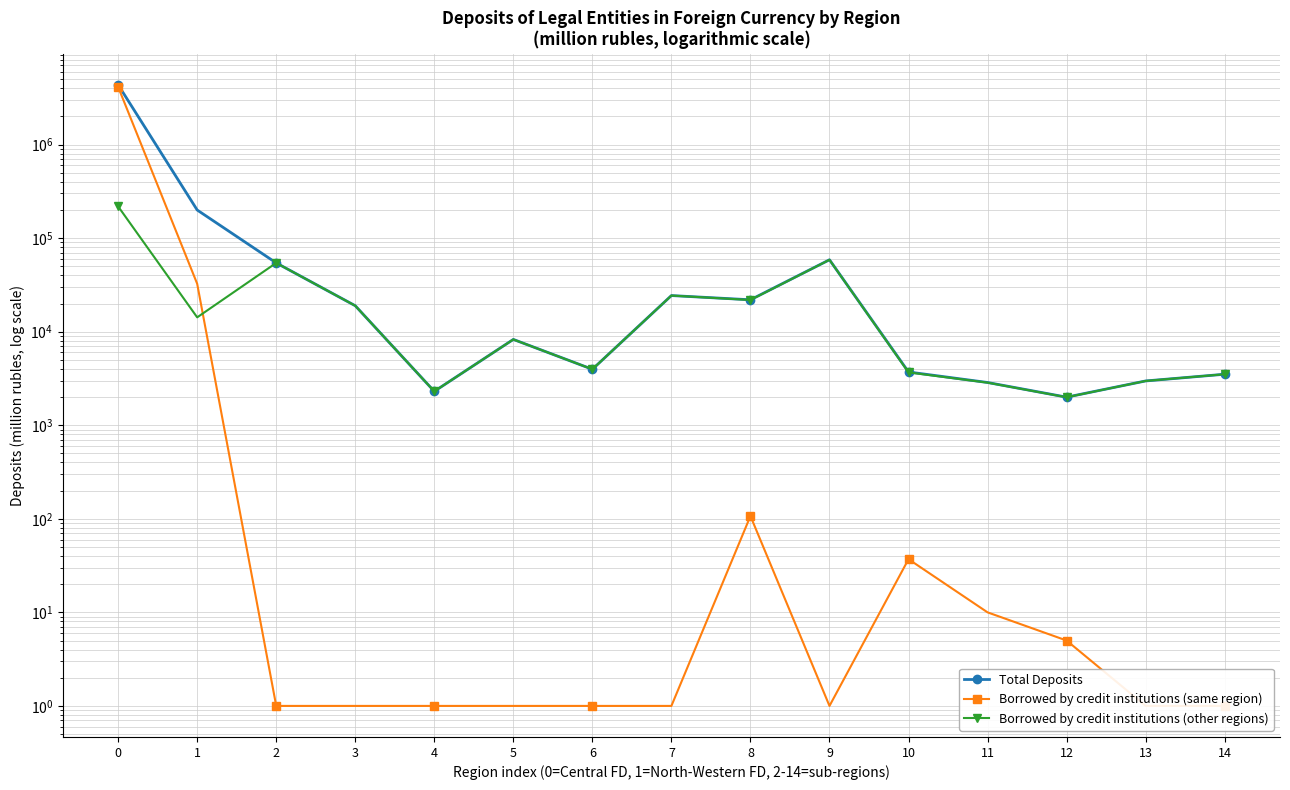

What is the difference between the Borrowed by credit institutions (other regions) values at 12 and 11?

862